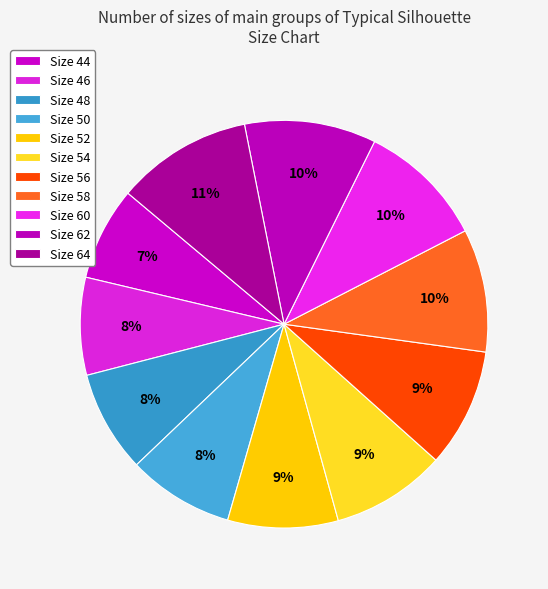

Count the number of slices in the pie.

11